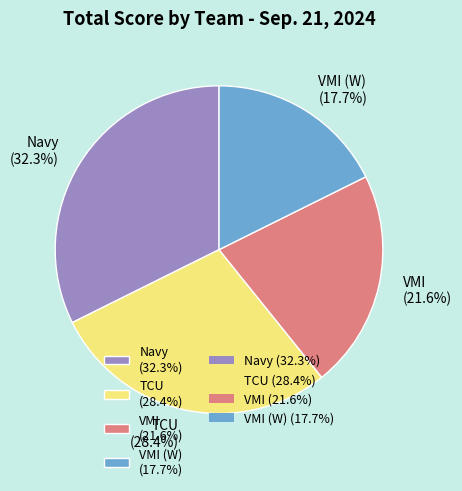

Rank the categories by value from highest to lowest.

Navy (32.3%), TCU (28.4%), VMI (21.6%), VMI (W) (17.7%)